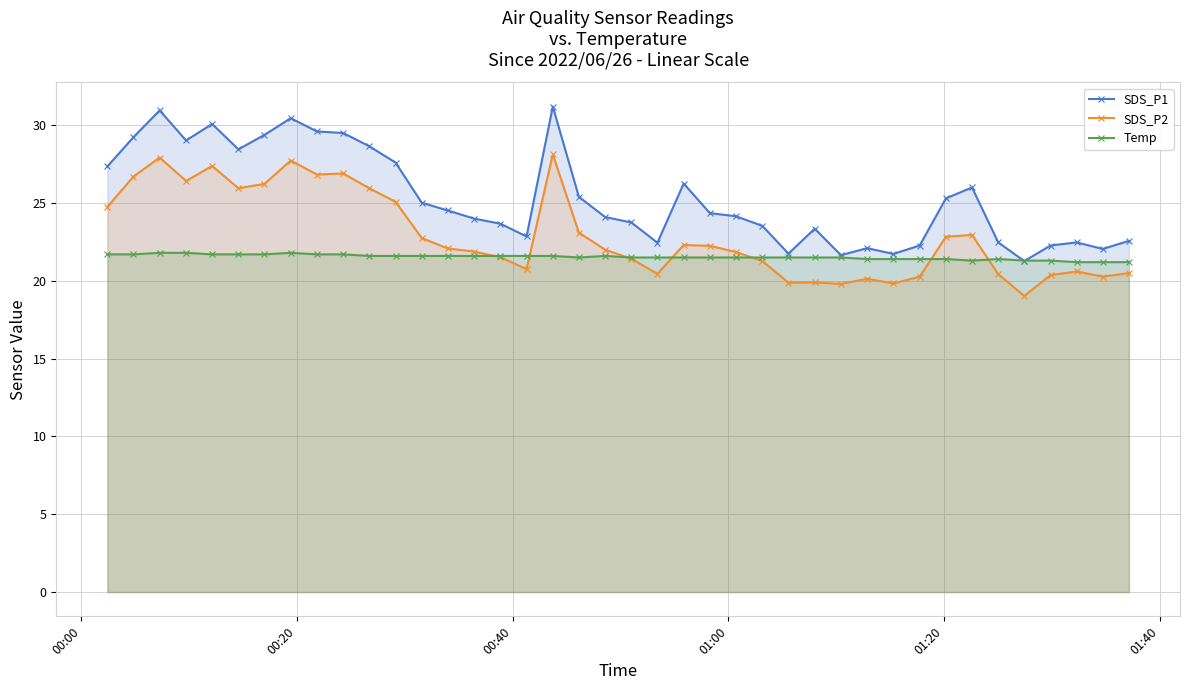

True or false: SDS_P2 and SDS_P1 cross at least once.

False